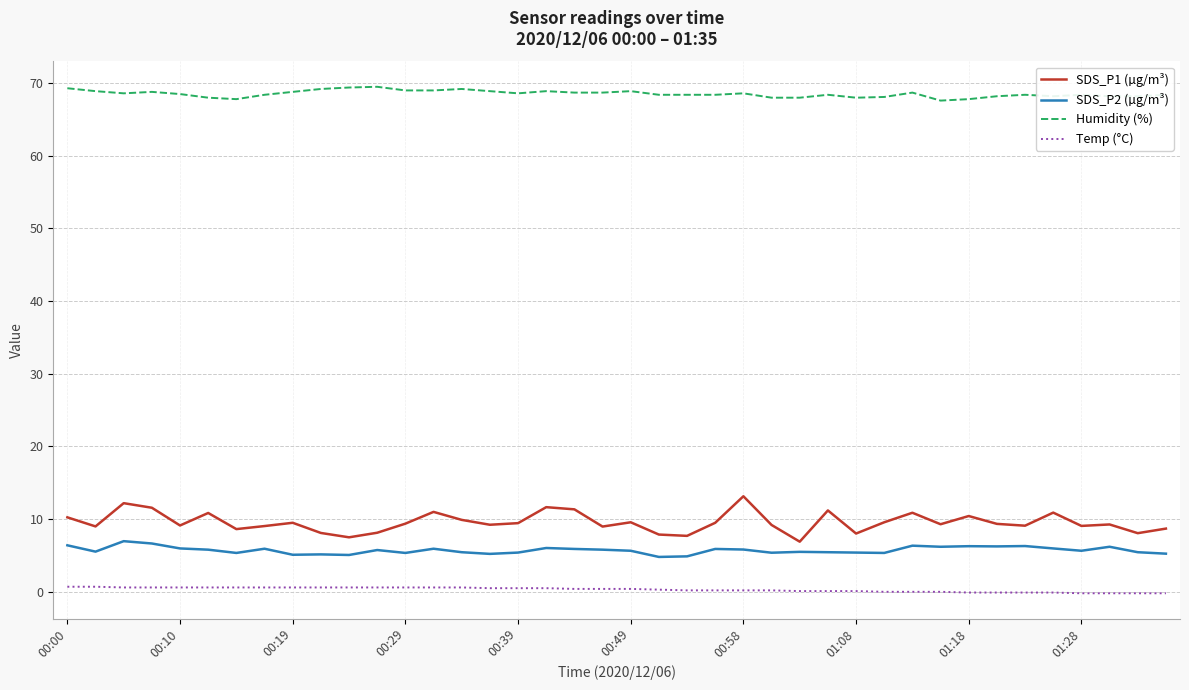

Which series has the largest total across all categories?

Humidity (%)